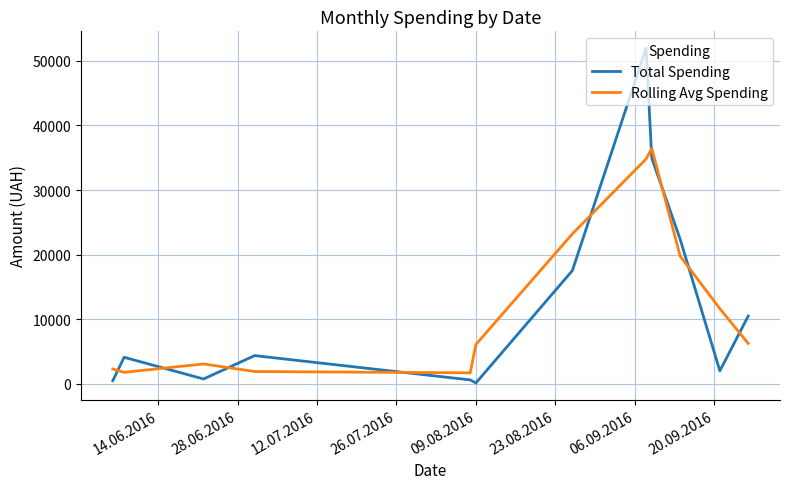

What is the minimum value for Rolling Avg Spending?

1705.3